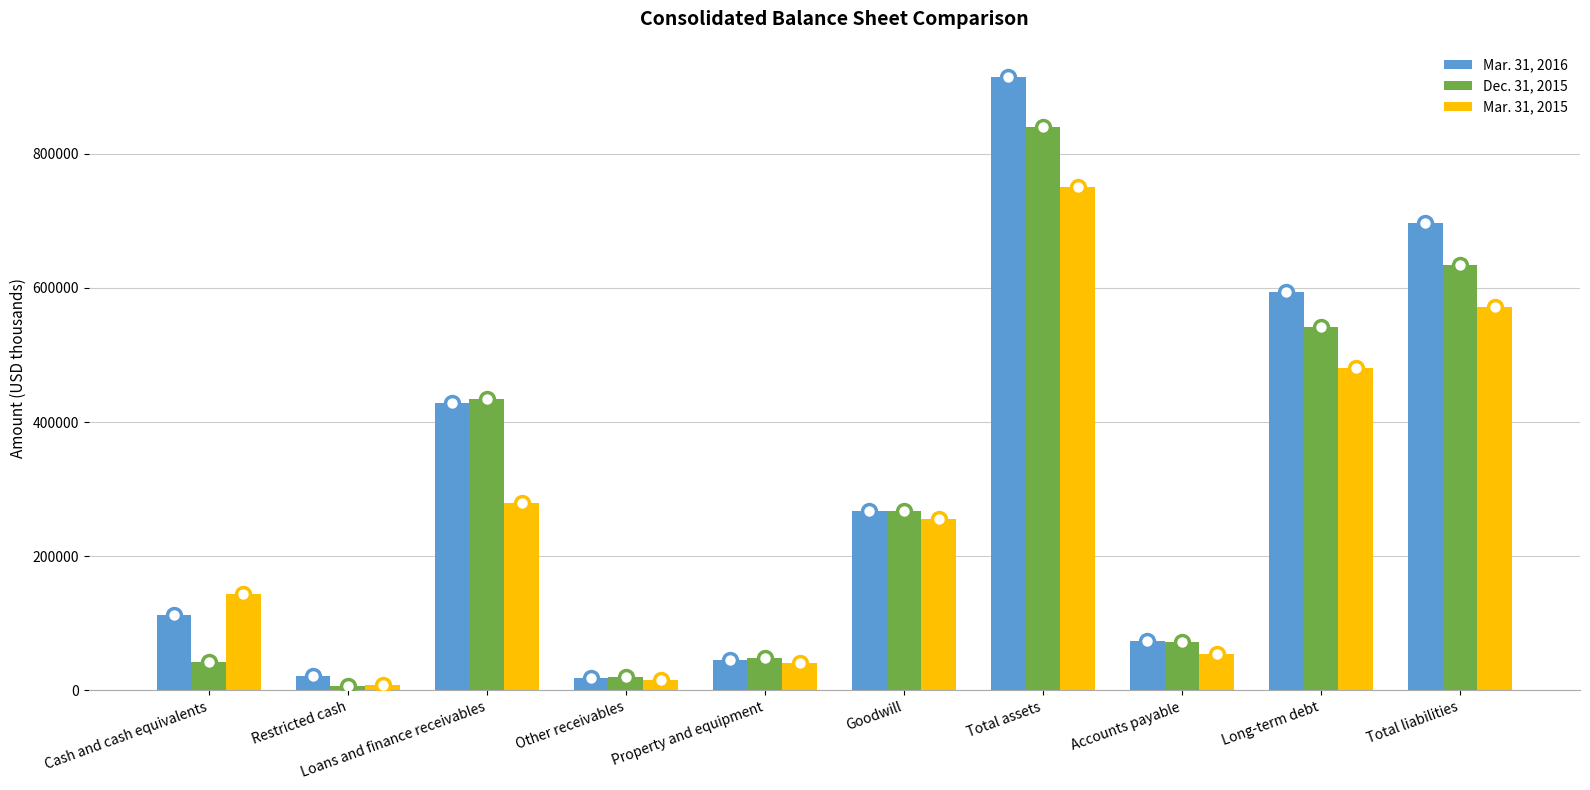

Read the Mar. 31, 2016 value at Goodwill, to the nearest 50.

267000